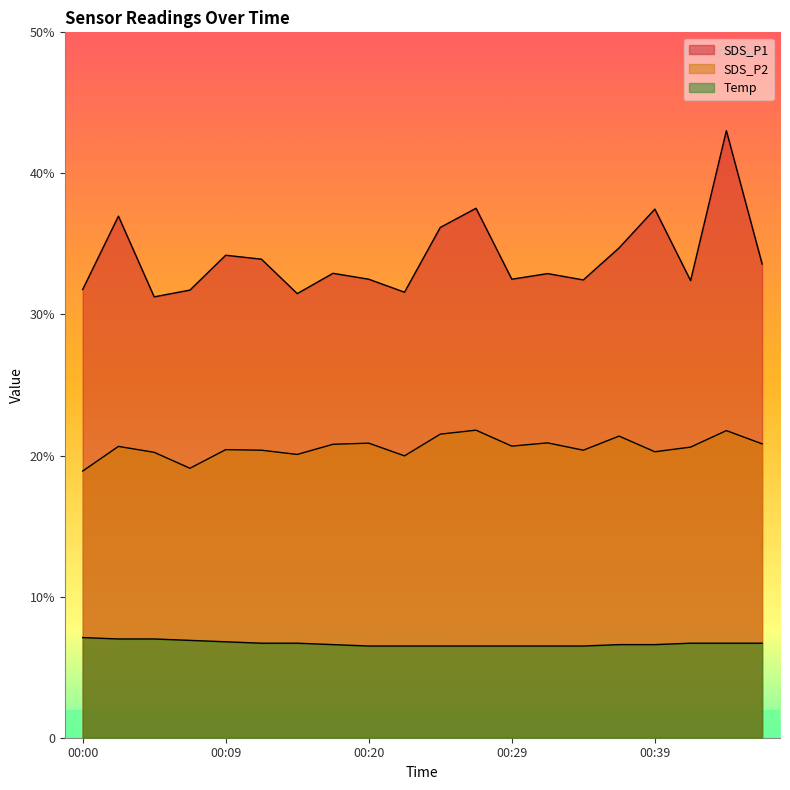

The SDS_P2 series shows 30.4 at 00:42. True or false?

False